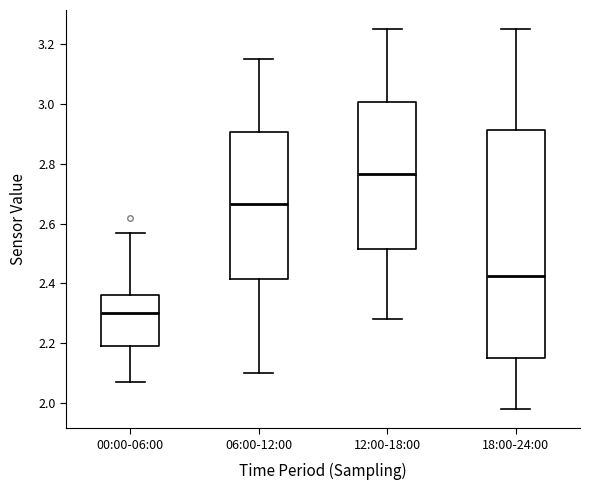

Which box has the highest median line?

12:00-18:00